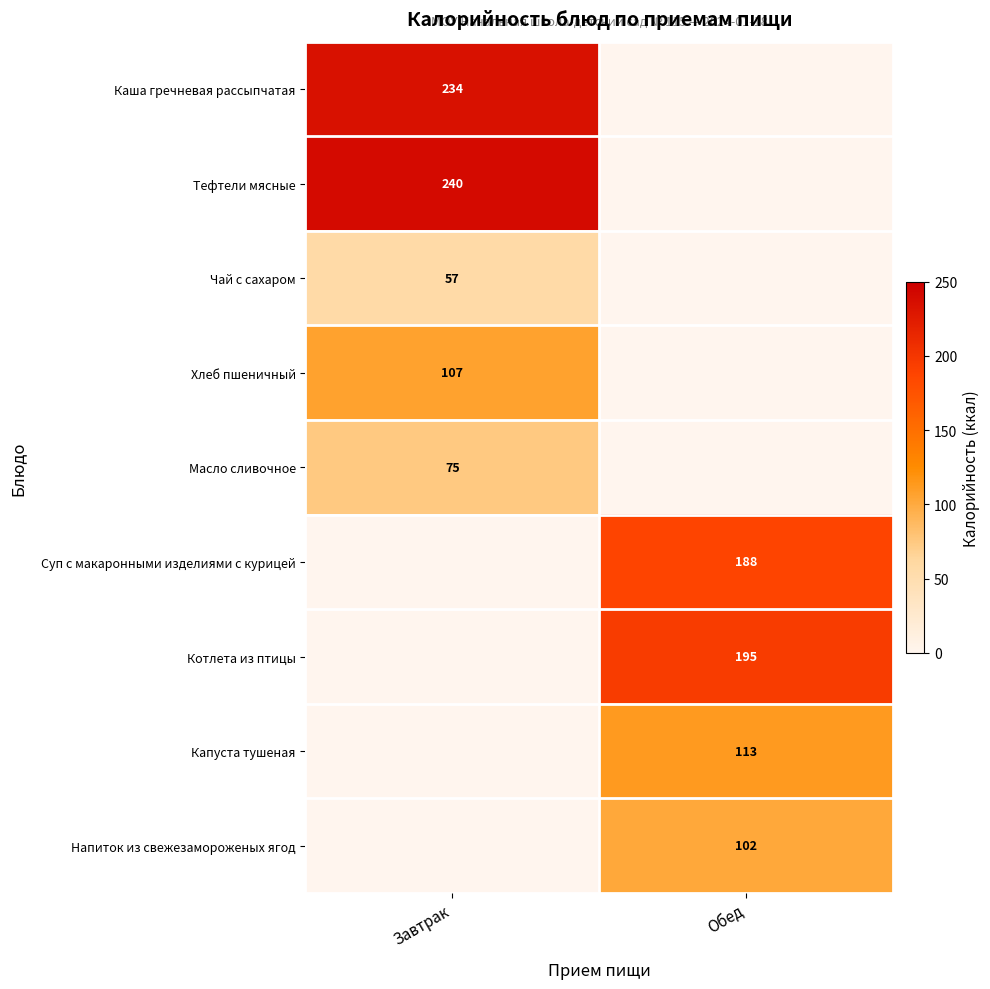

The Тефтели мясные series shows 240 at Завтрак. True or false?

True